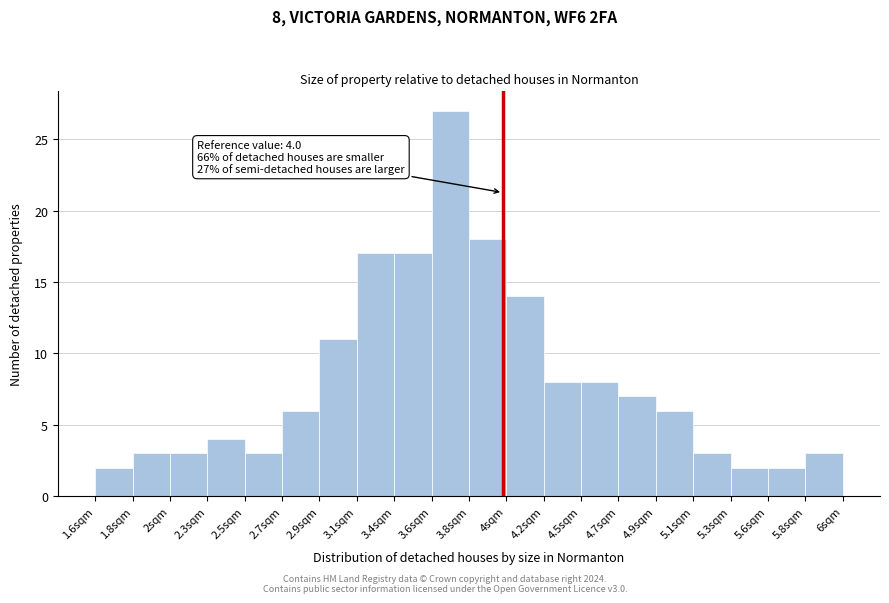

Over which range of the x-axis is the bar tallest?

3.58 to 3.80